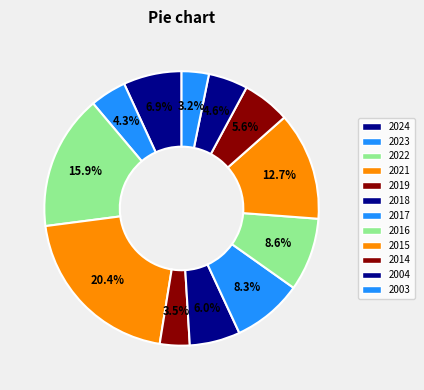

What percentage is NOT represented by 2003?

96.8%